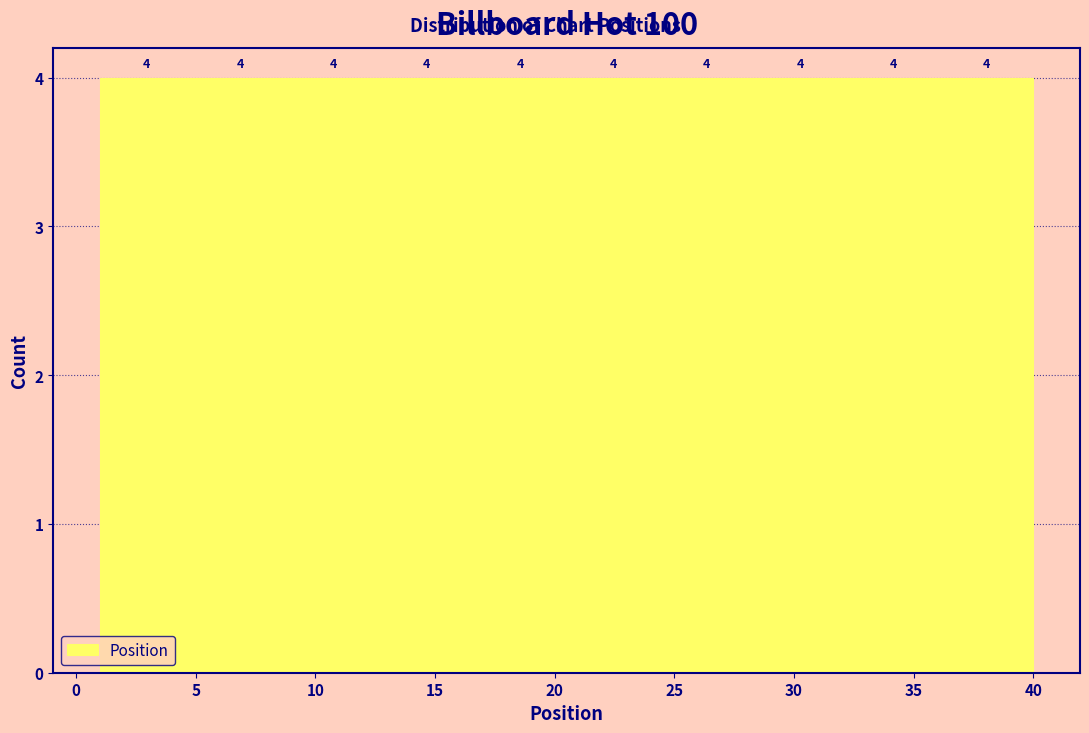

Reading left to right, list every bar in this chart as the range it spans on the x-axis followed by its height. The bar edges are not printed on the chart, so give them approximately, as read against the axis.

1.0 to 4.9: 4
4.9 to 8.8: 4
8.8 to 12.7: 4
12.7 to 16.6: 4
16.6 to 20.5: 4
20.5 to 24.4: 4
24.4 to 28.3: 4
28.3 to 32.2: 4
32.2 to 36.1: 4
36.1 to 40.0: 4